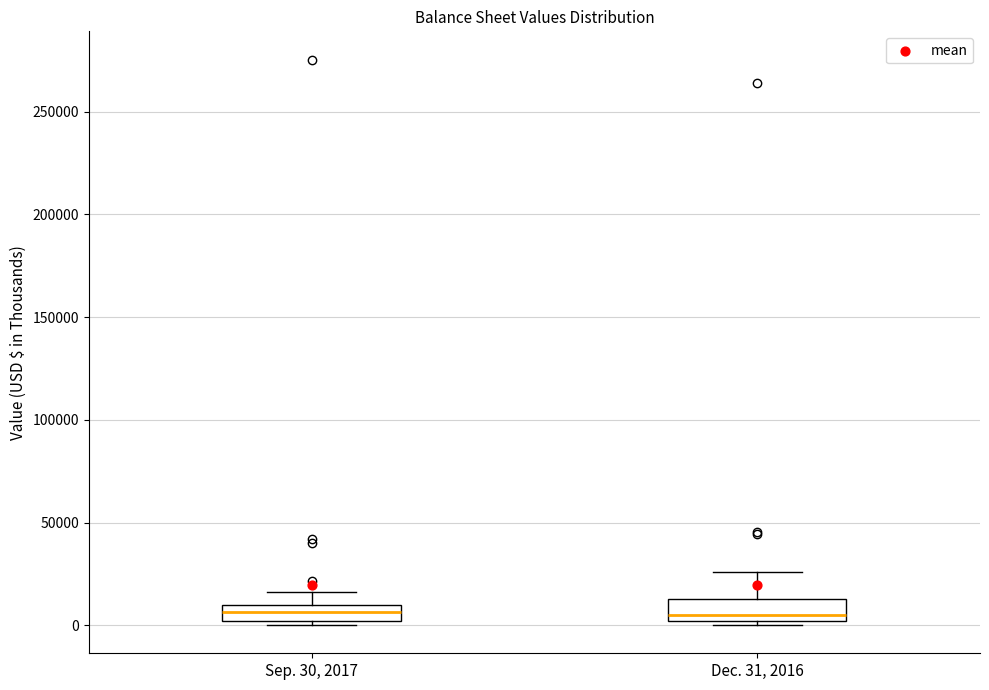

Where does the median line of the box for Dec. 31, 2016 sit on the y-axis? The values are not printed on the chart, so give them approximately, as read against the axis.

5000